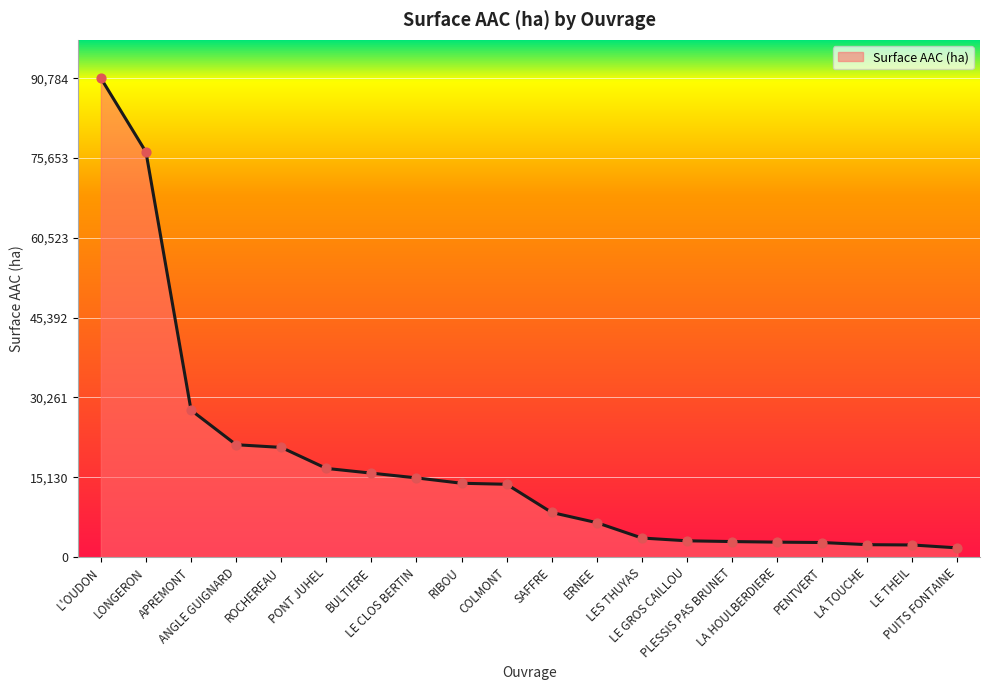

What is the change in value from ERNEE to LA HOULBERDIERE?

-3693.5